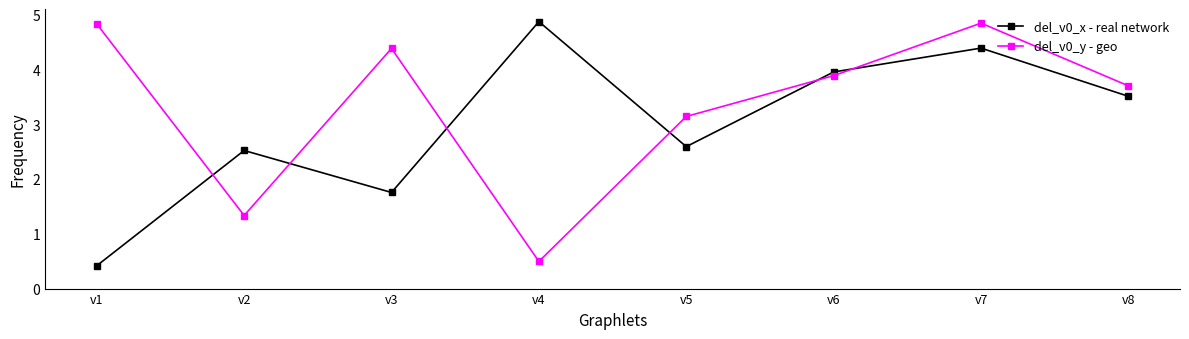

List the series in order of their overall mean, highest first.

del_v0_y - geo, del_v0_x - real network